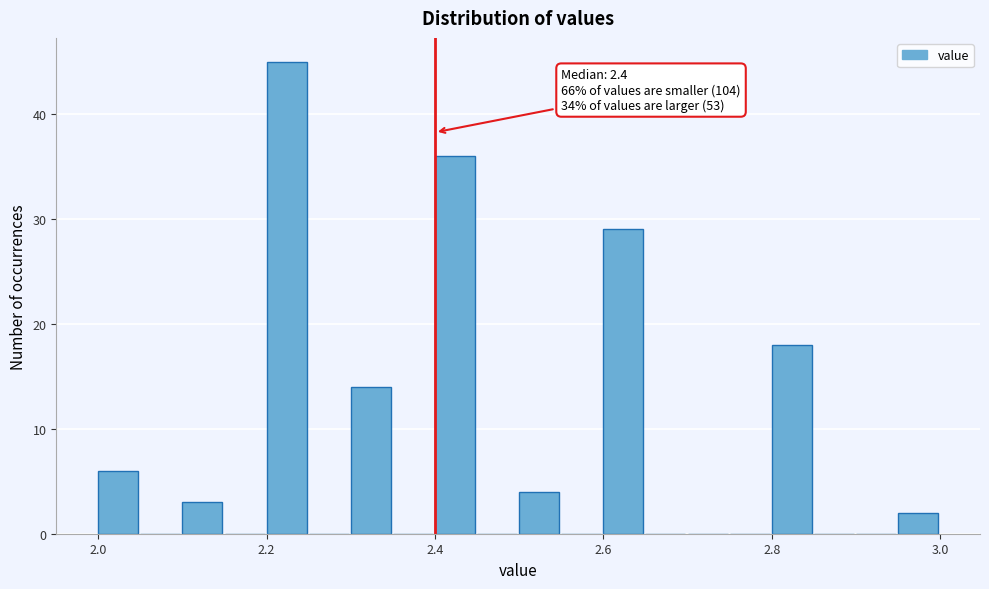

Read against the x-axis, roughly where is the centre of the tallest bar?

2.22